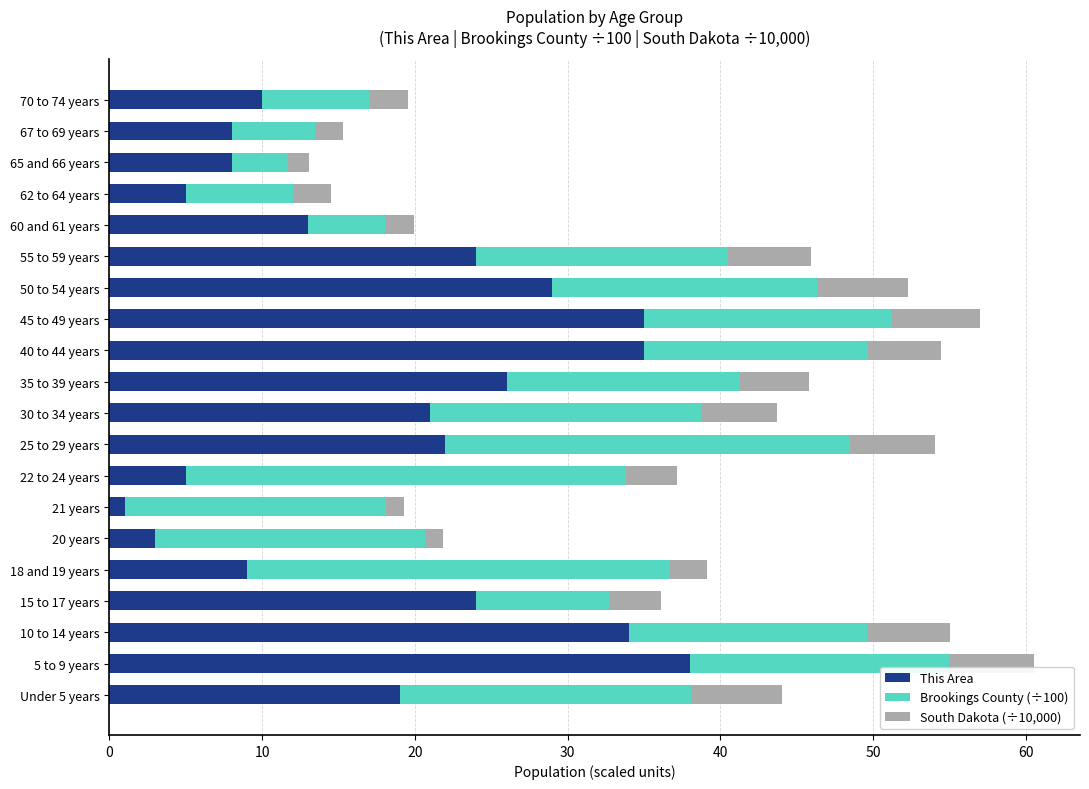

What is the difference between the second highest and second lowest values in the This Area series?

32.0